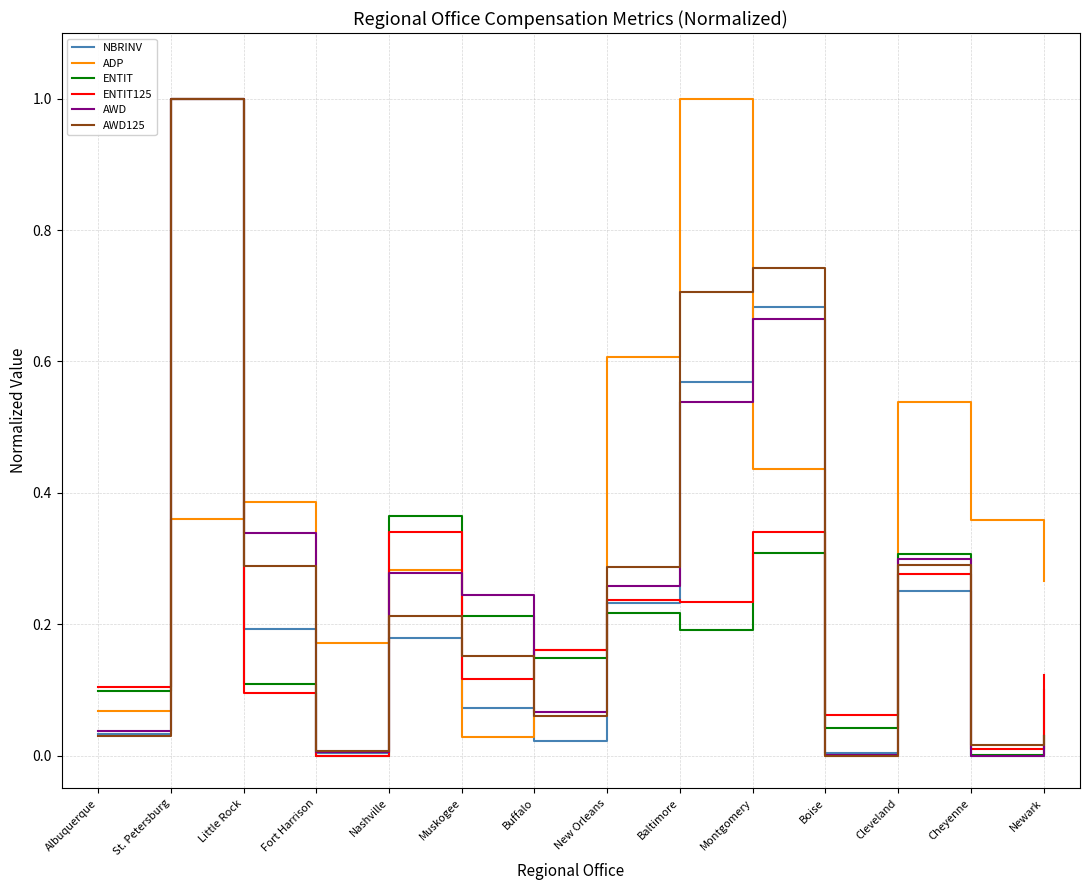

Does the chart display data point markers on the line(s)?

No